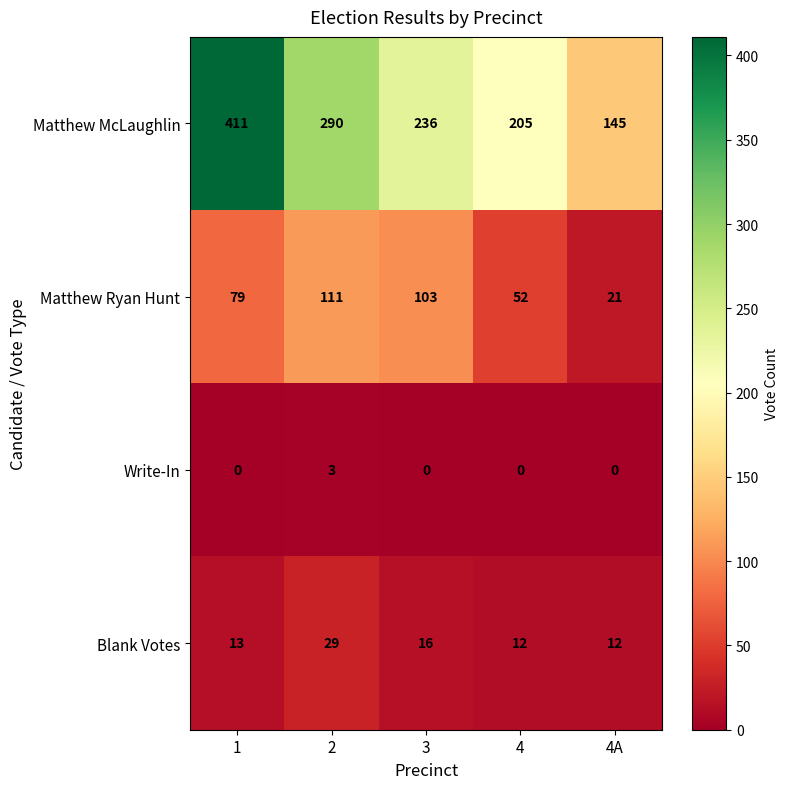

Count the number of data series in this chart.

4